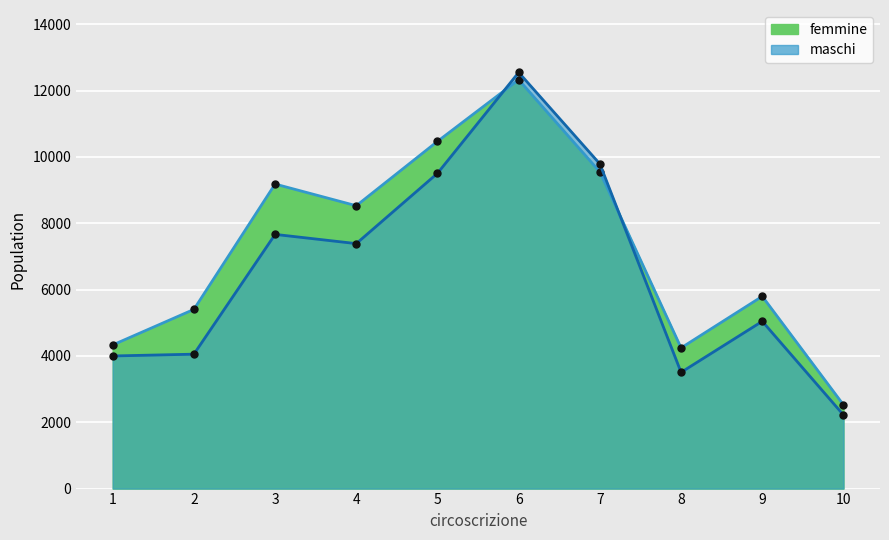

In femmine_line, how many points are lower than both neighbors (excluding endpoints)?

2